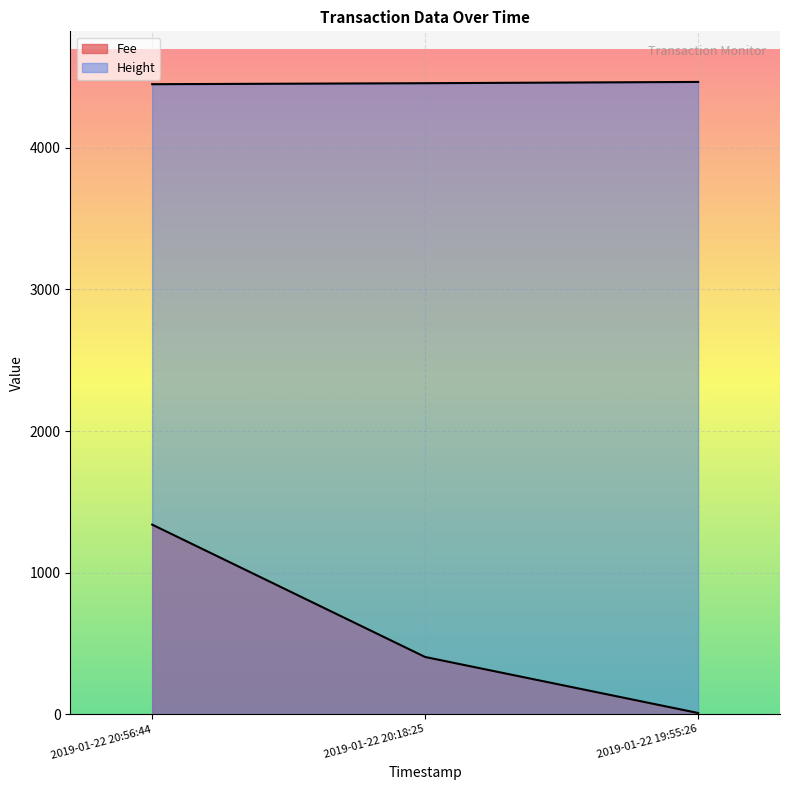

How many lines are shown in the chart?

2